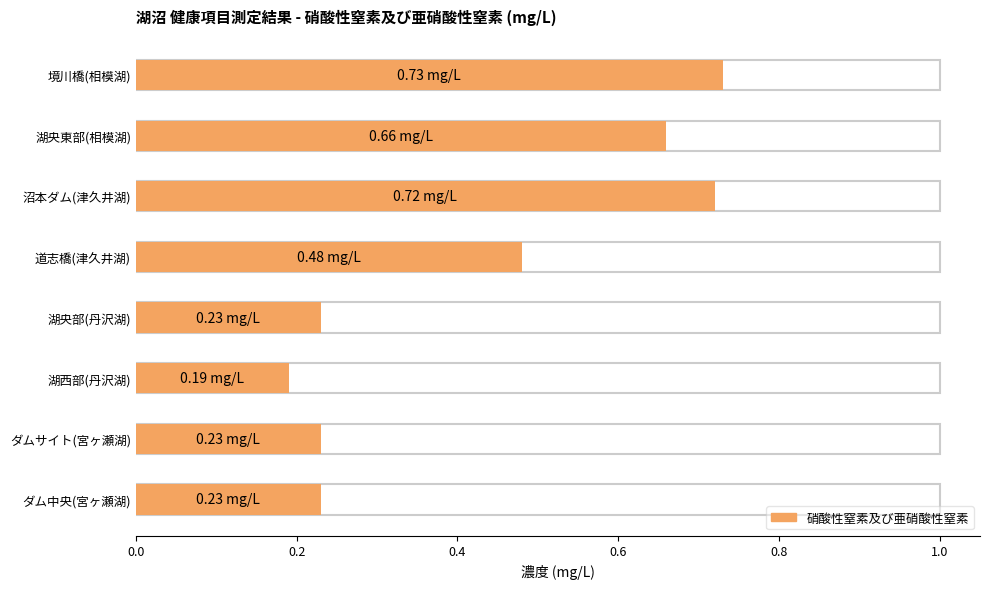

List the labels in order of value, largest first.

境川橋(相模湖), 沼本ダム(津久井湖), 湖央東部(相模湖), 道志橋(津久井湖), 湖央部(丹沢湖), ダムサイト(宮ヶ瀬湖), ダム中央(宮ヶ瀬湖), 湖西部(丹沢湖)